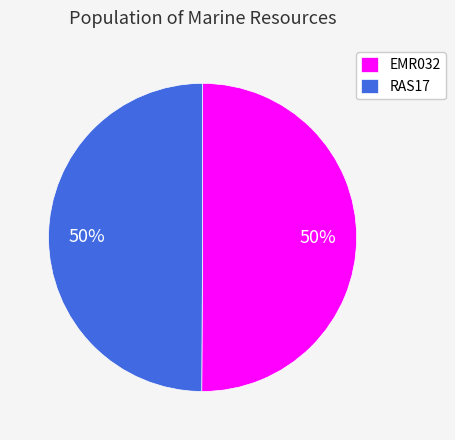

Combined, do EMR032 and RAS17 account for over 50%?

Yes